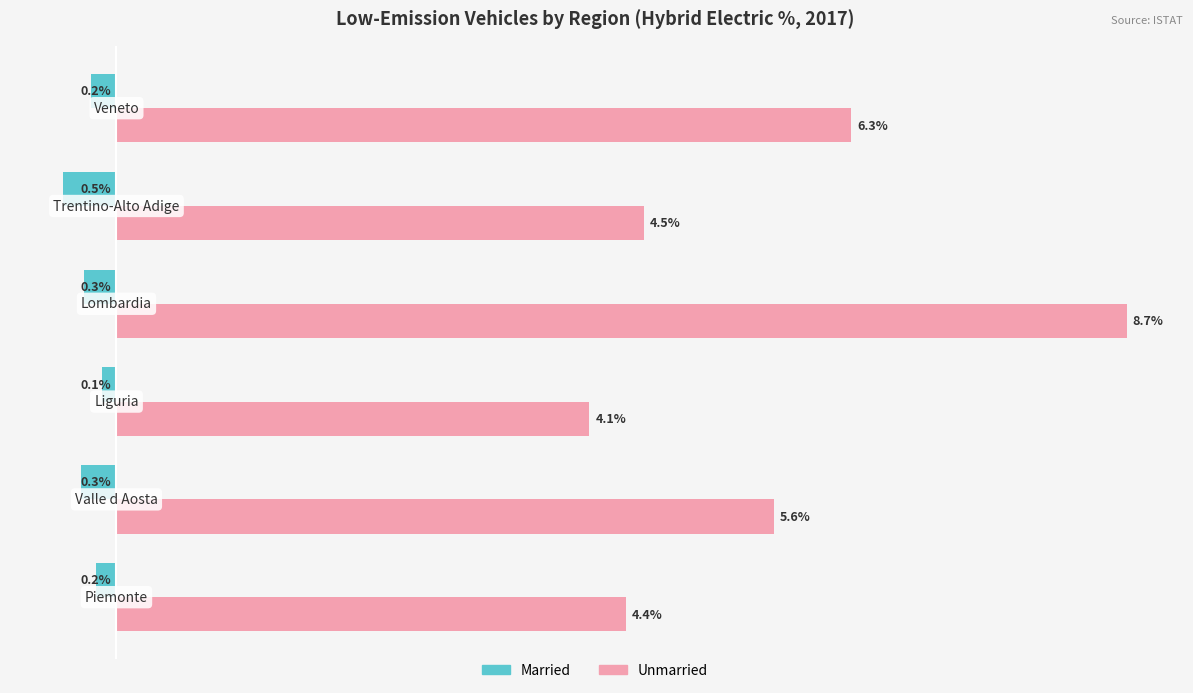

Rank the series by their maximum value, from lowest to highest.

Married, Unmarried